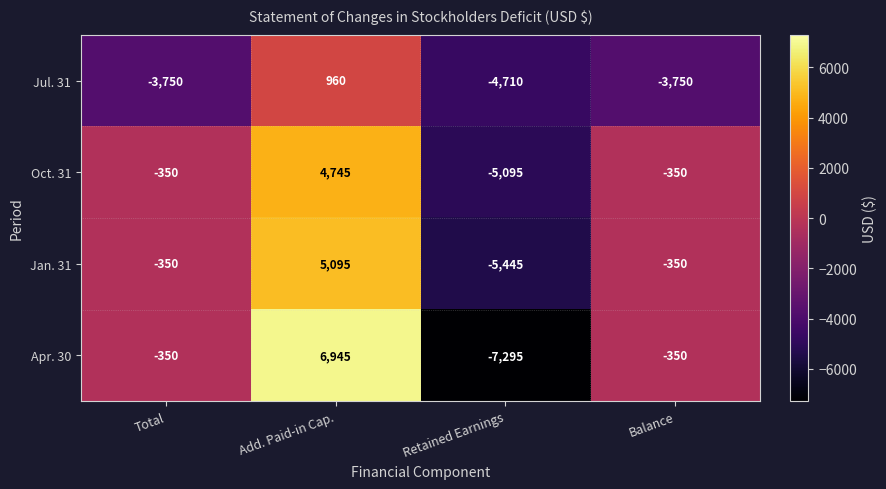

What is the sum of all Jul. 31 values?

-11250